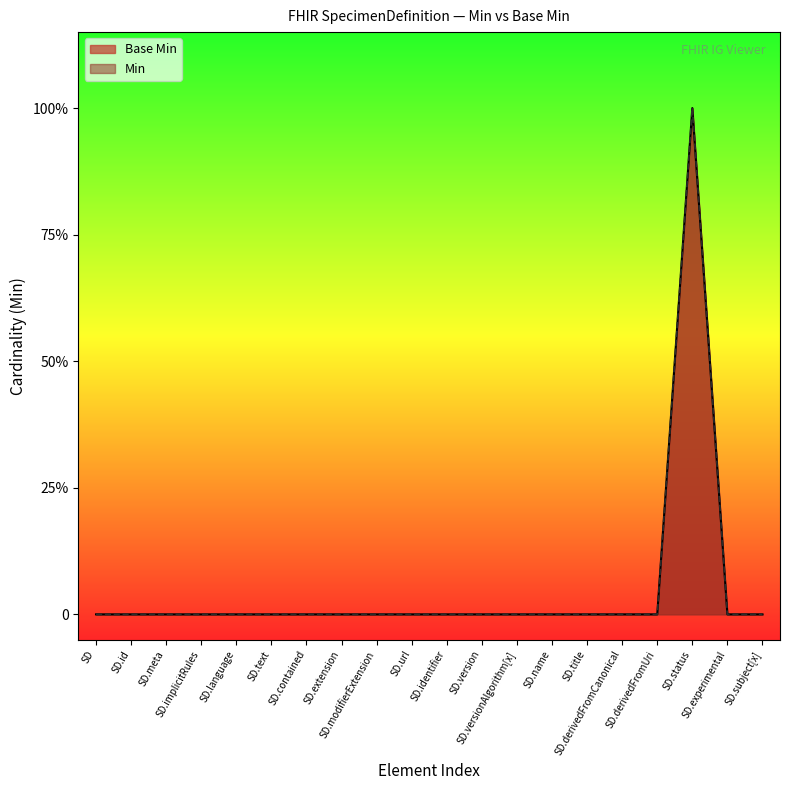

List the labels in order of value, smallest first.

SD, SD.id, SD.meta, SD.implicitRules, SD.language, SD.text, SD.contained, SD.extension, SD.modifierExtension, SD.url, SD.identifier, SD.version, SD.versionAlgorithm[x], SD.name, SD.title, SD.derivedFromCanonical, SD.derivedFromUri, SD.experimental, SD.subject[x], SD.status